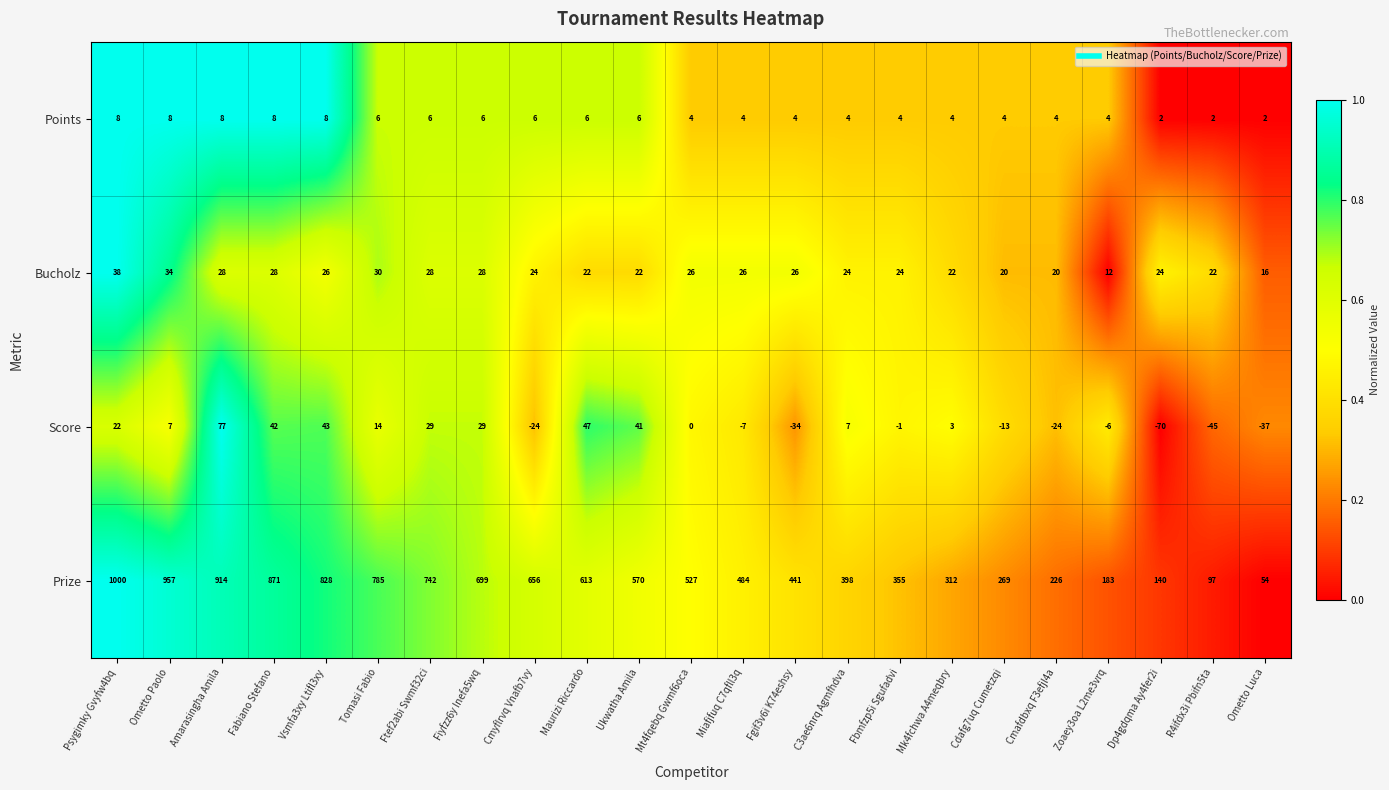

The value of Prize at Fiyfzz6y Inefa5wq is 469. True or false?

False